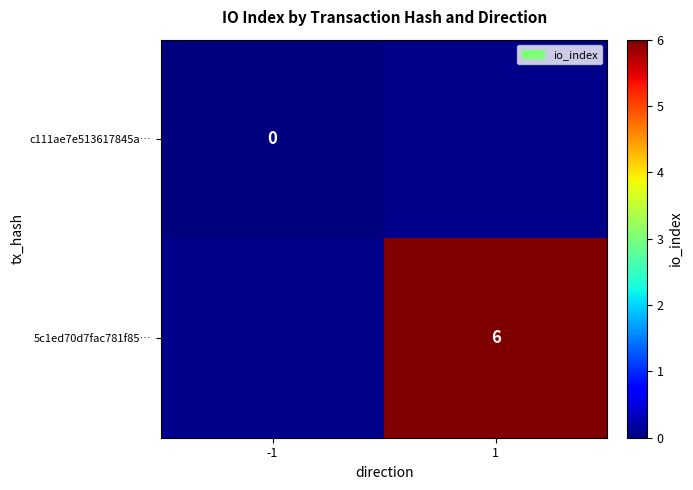

The 5c1ed70d7fac781f85… series shows 6 at 1. True or false?

True